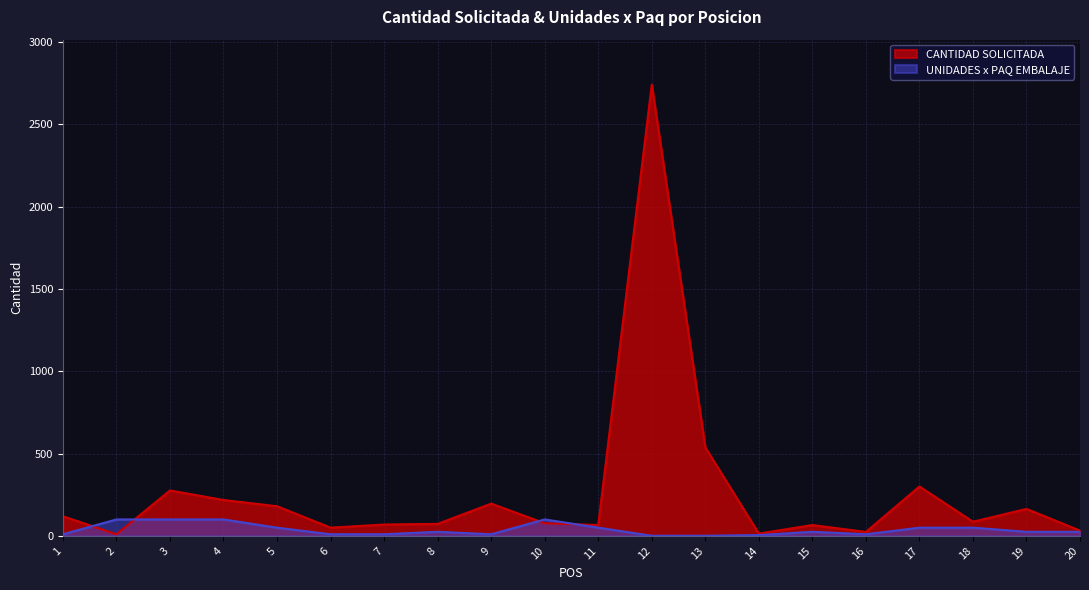

The value of UNIDADES x PAQ EMBALAJE at 6 is 10. True or false?

True